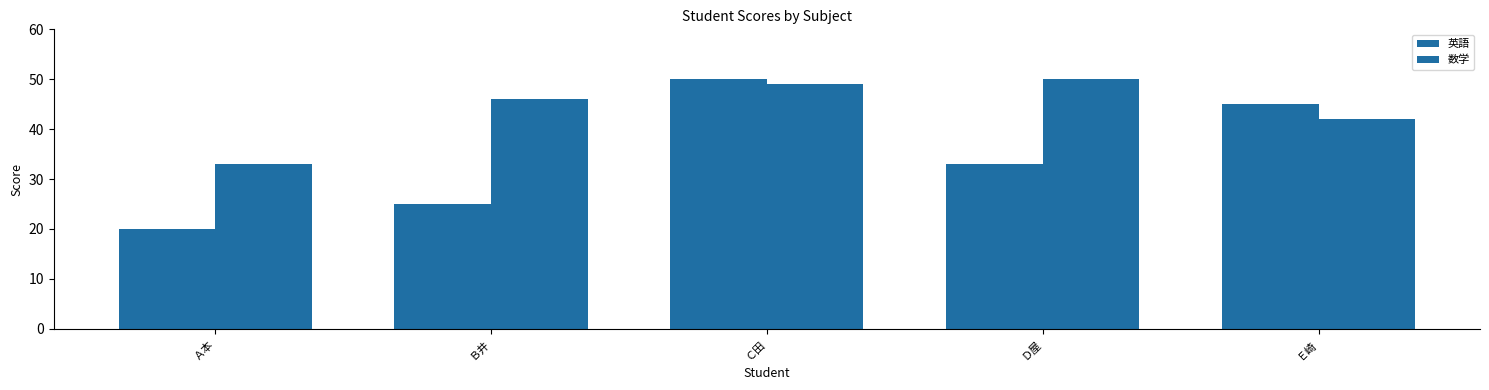

Where does the 英語 series first go above 33?

Ｃ田